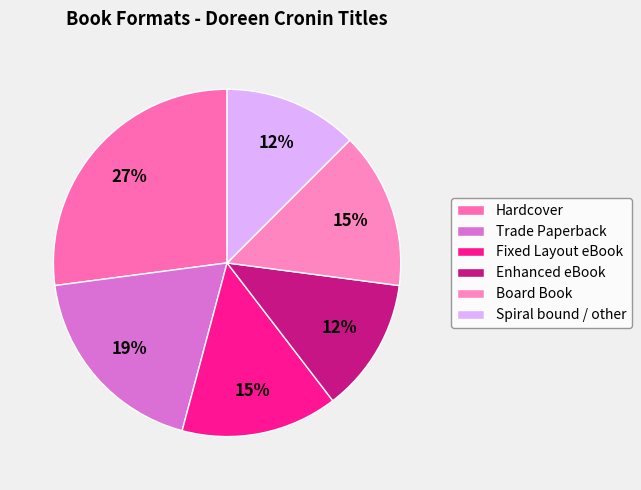

Is Board Book the majority of the pie?

No